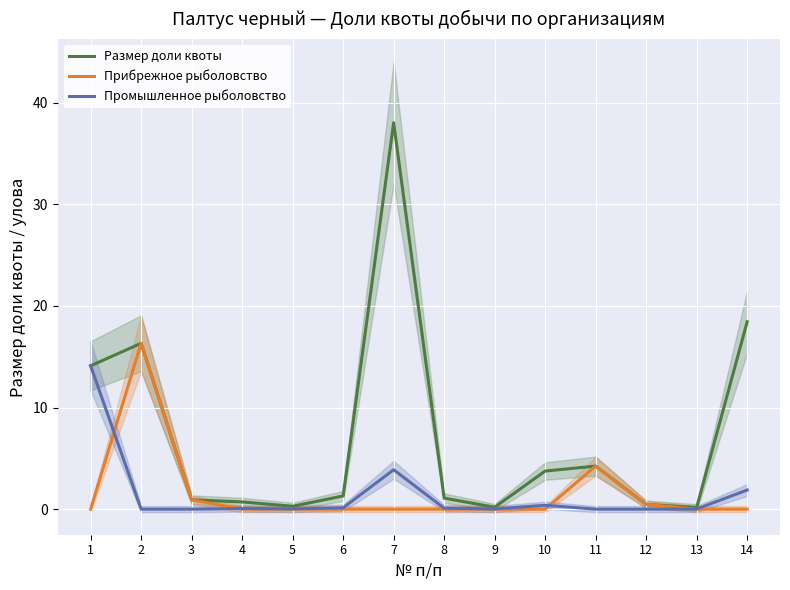

Rank the series by their maximum value, from highest to lowest.

Размер доли квоты, Прибрежное рыболовство, Промышленное рыболовство